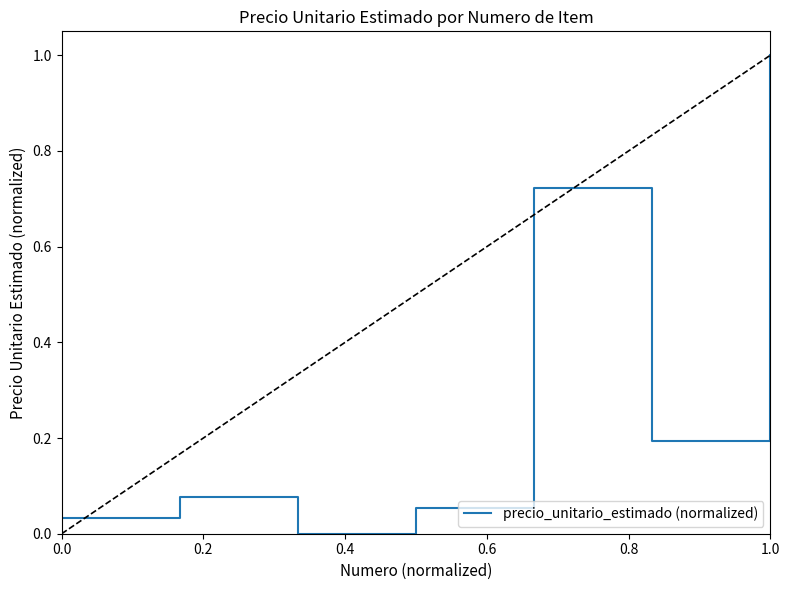

How many interior local peaks (higher than both neighbors) does the data have?

2